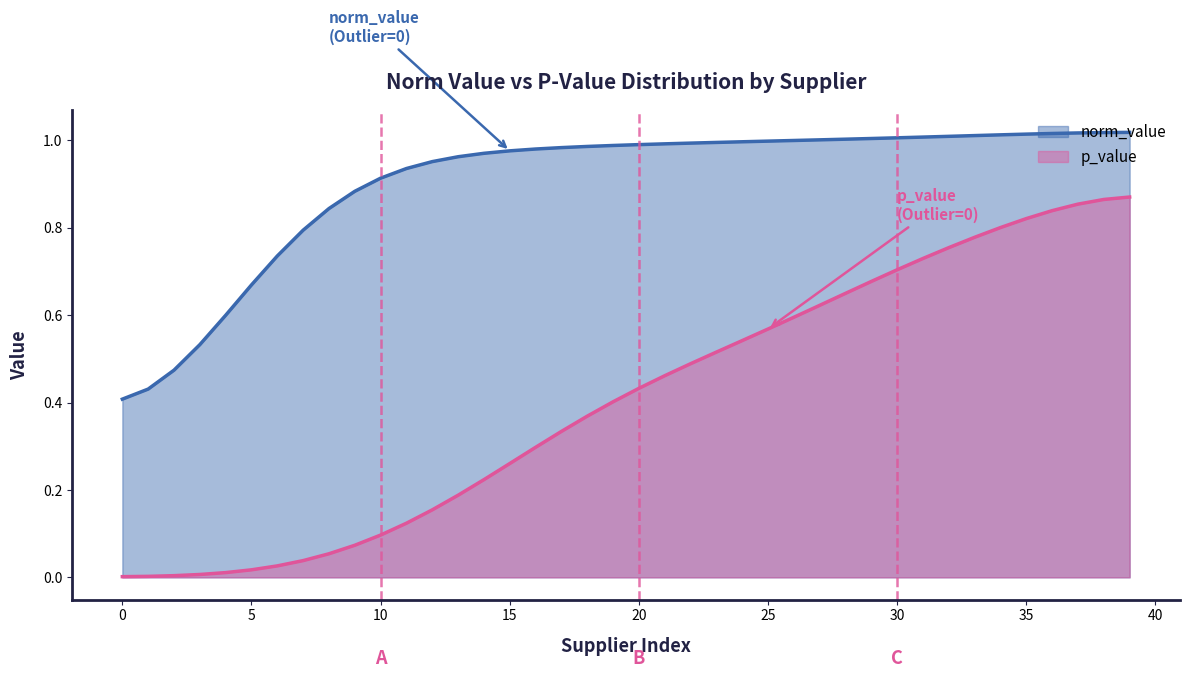

Which series has the largest total across all categories?

norm_value